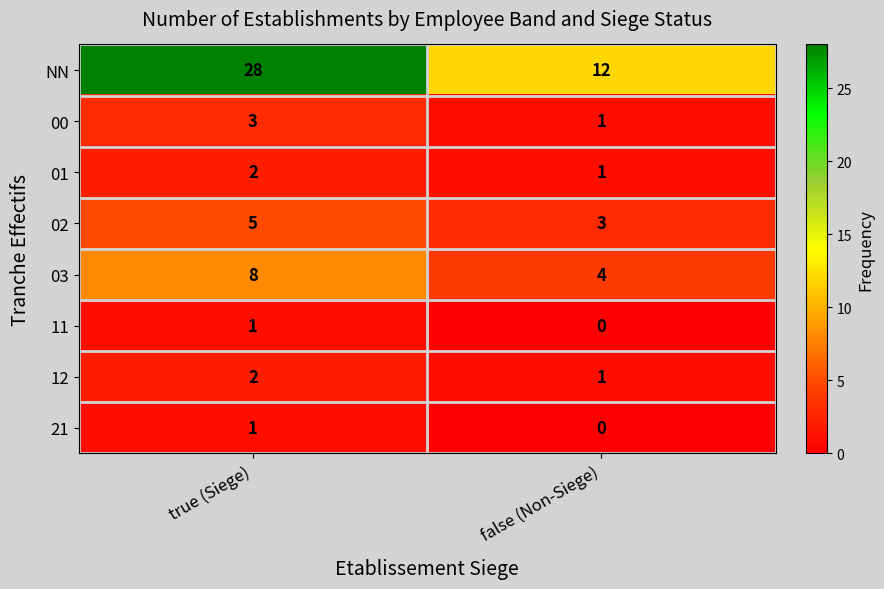

The value of 12 at true (Siege) is 2. True or false?

True